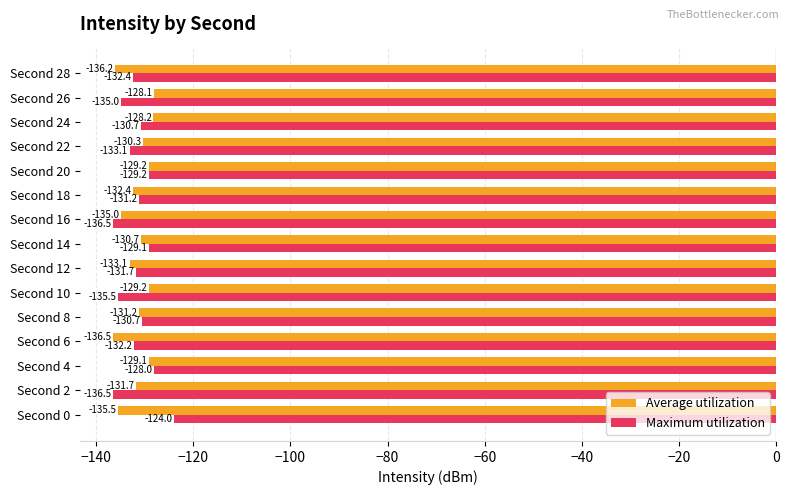

List the series in order of their overall mean, lowest first.

Average utilization, Maximum utilization